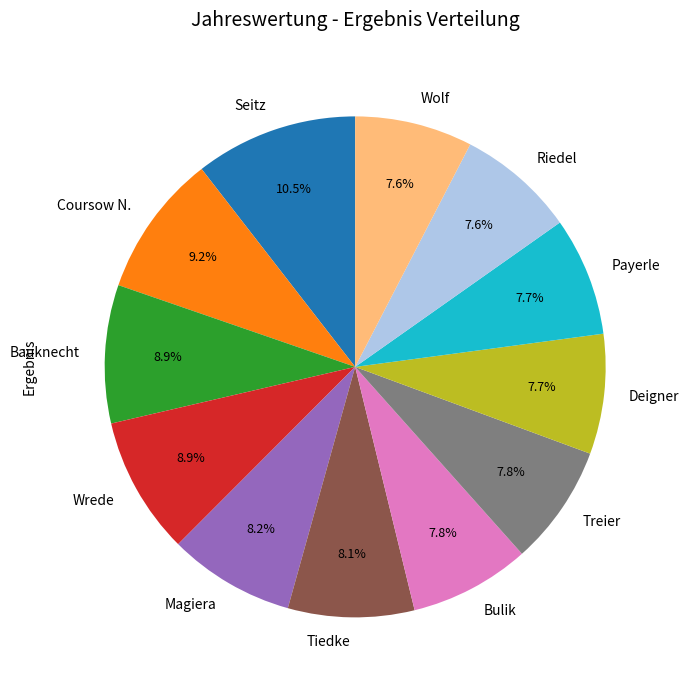

Is there any slice that represents more than half of the pie?

No